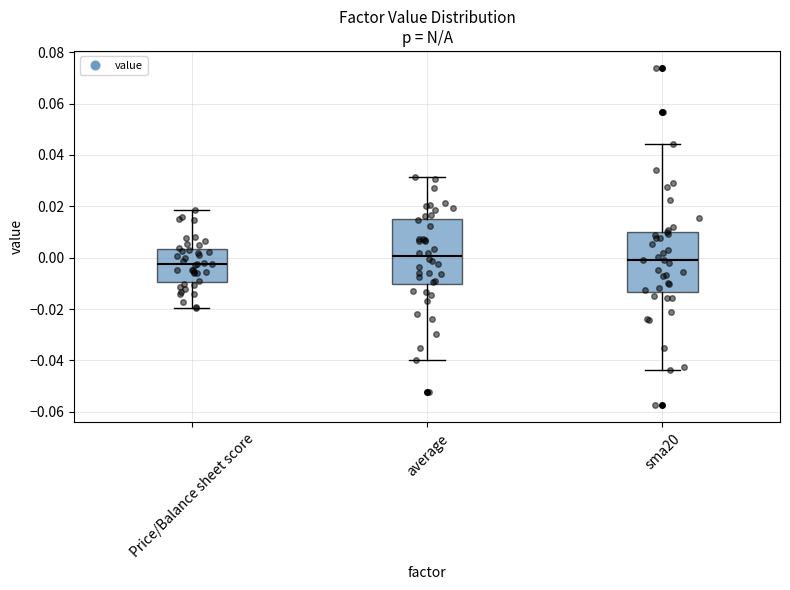

Which box is the tallest, from its lower edge to its upper edge?

average